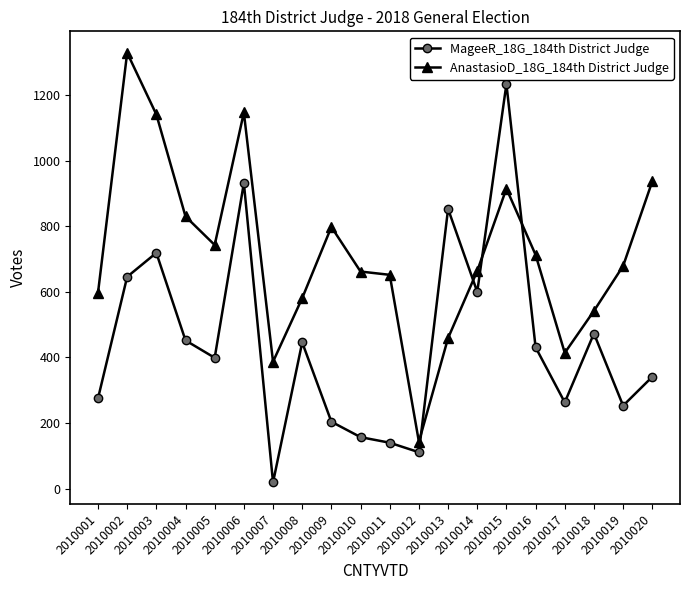

Which series has the largest total across all categories?

AnastasioD_18G_184th District Judge